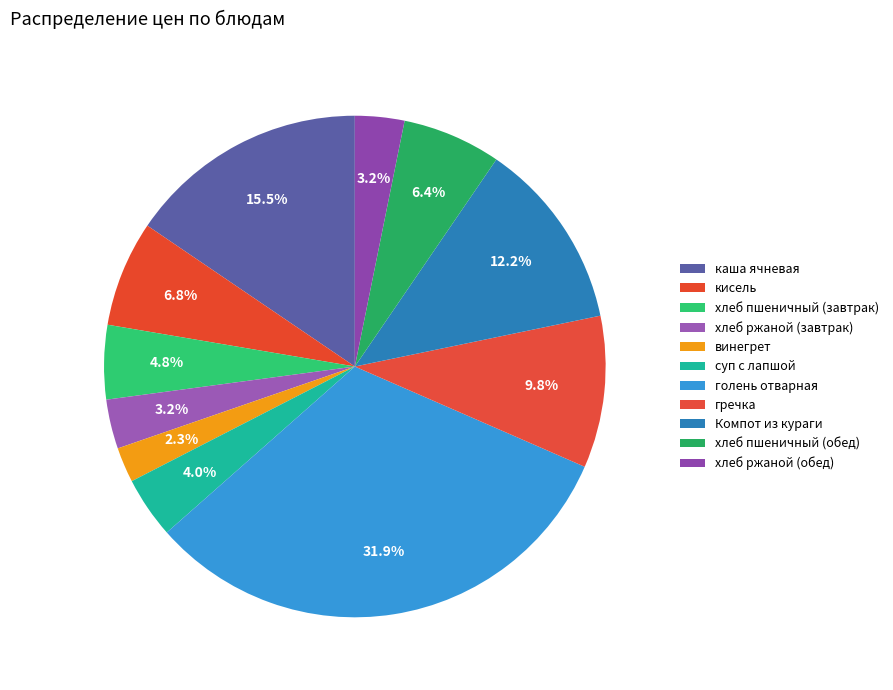

How many slices are in this pie chart?

11